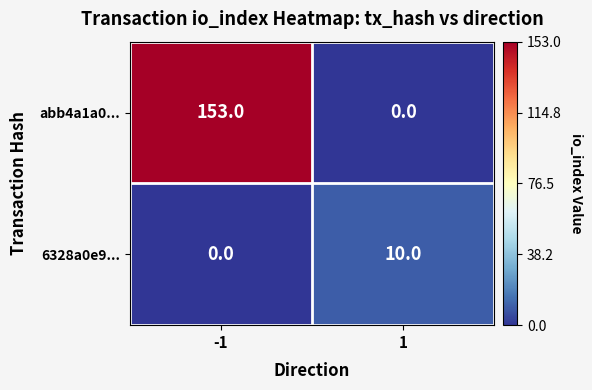

Which series has the largest range (max minus min)?

abb4a1a0...